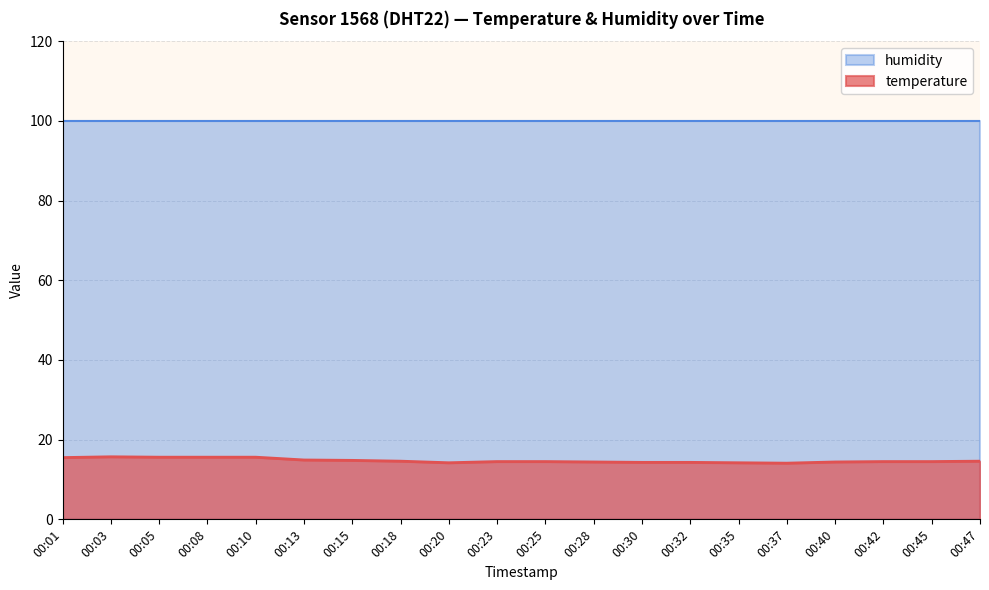

Is it true that the value at 00:25 is 14.5?

True